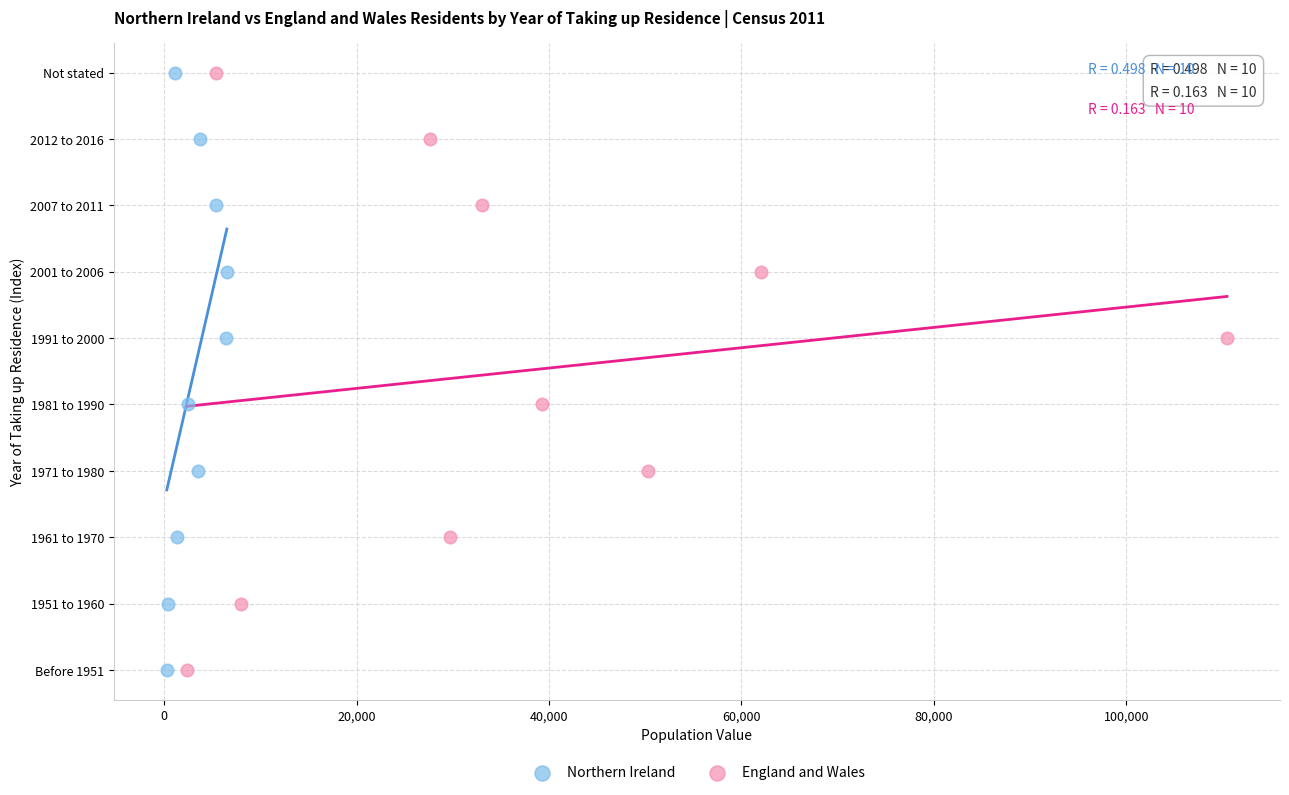

What are all the series names shown in the legend?

Northern Ireland, England and Wales